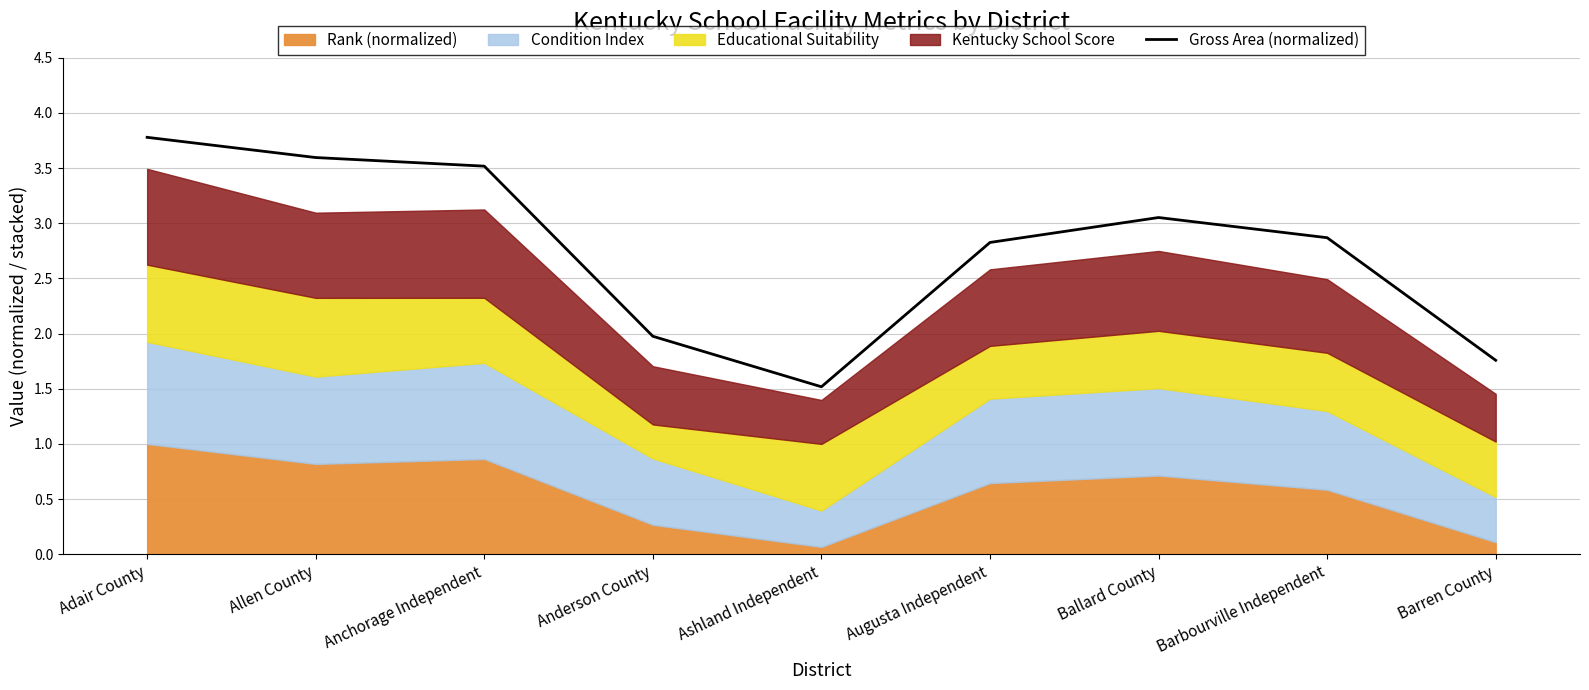

Is it true that Gross Area (normalized) equals 1.0 at Barbourville Independent?

False